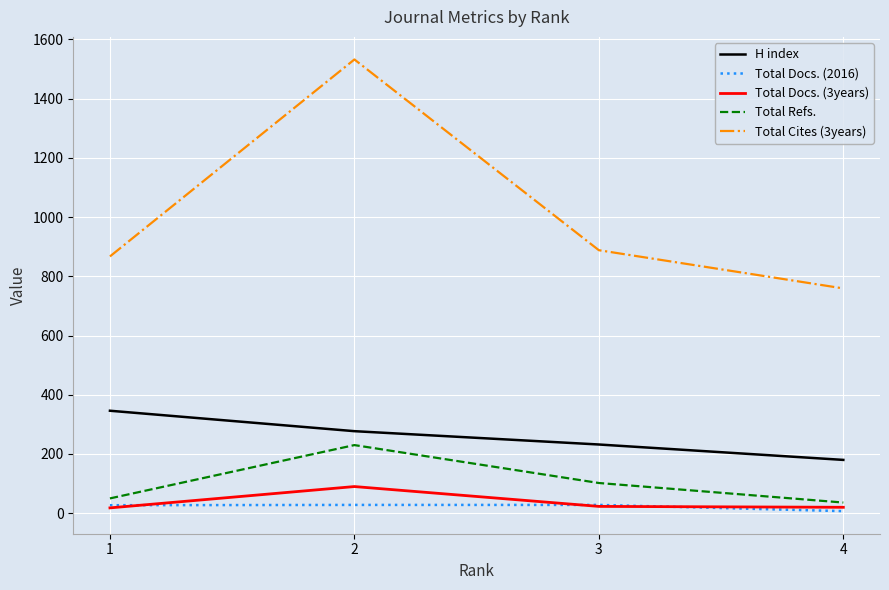

How many distinct data groups are displayed?

5